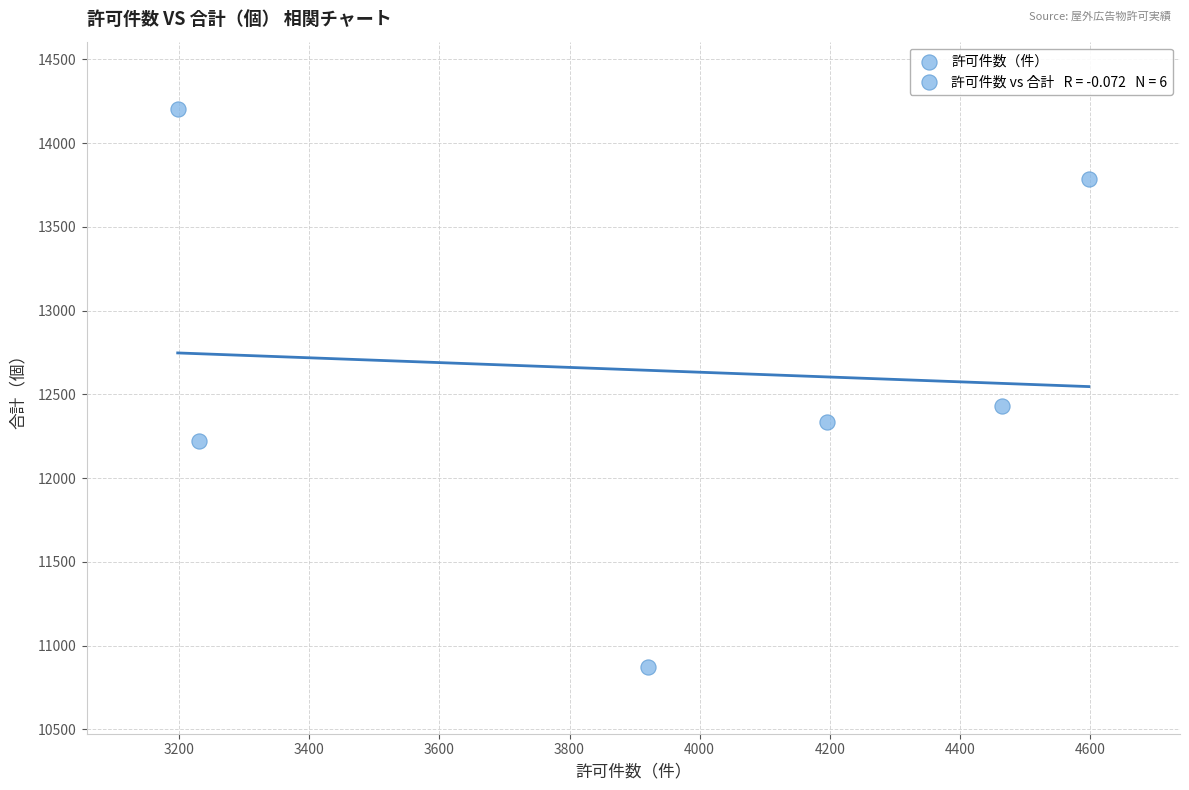

What Y value in the scatter plot is closest to 12540?

12431